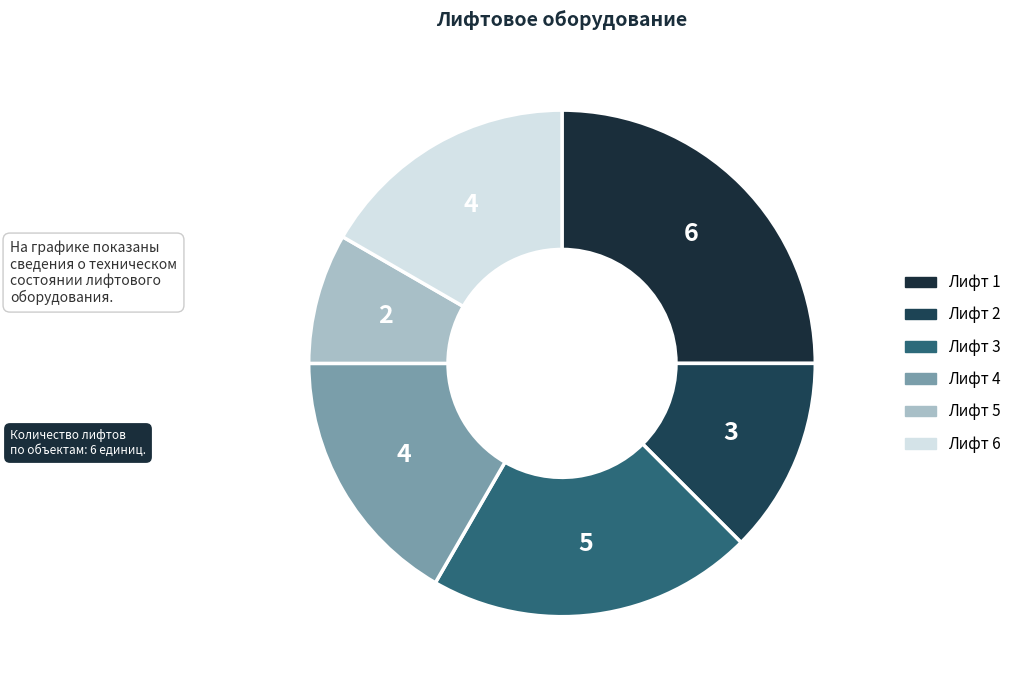

To the nearest percent, what percentage of the pie is Лифт 5?

8%